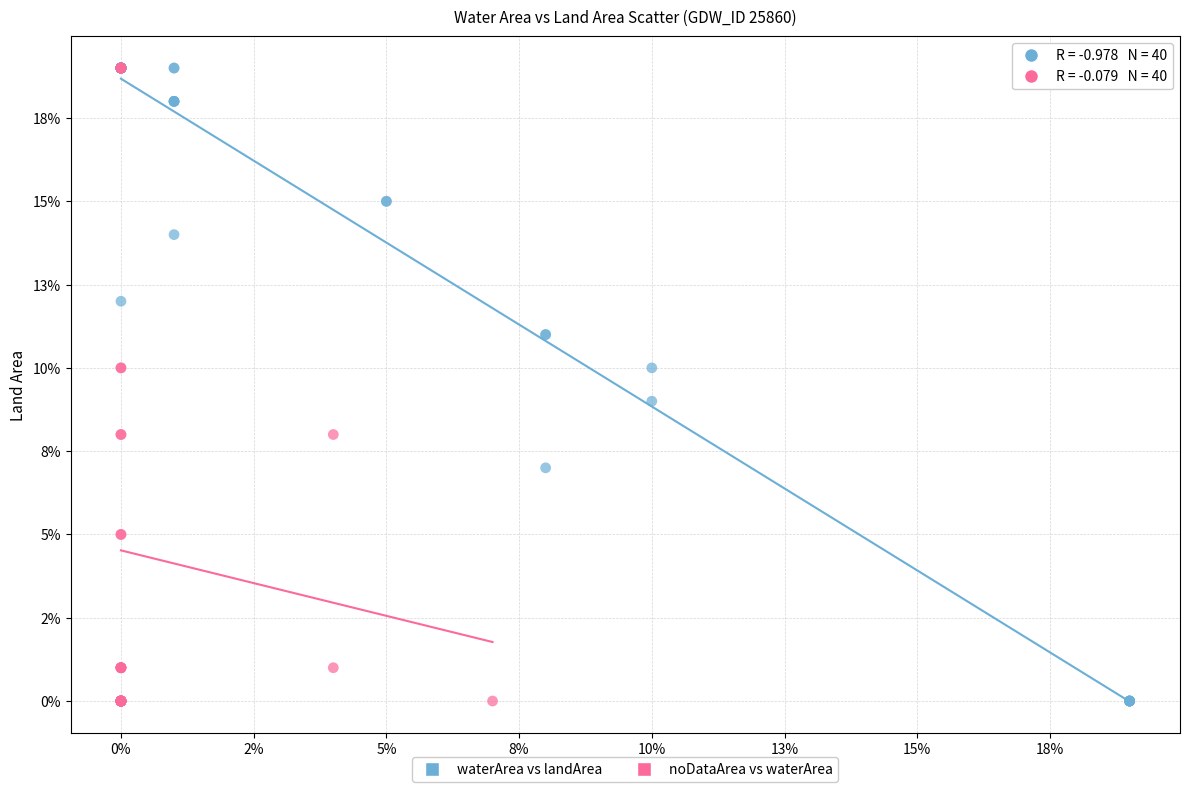

What are all the series names shown in the legend?

waterArea vs landArea, noDataArea vs waterArea